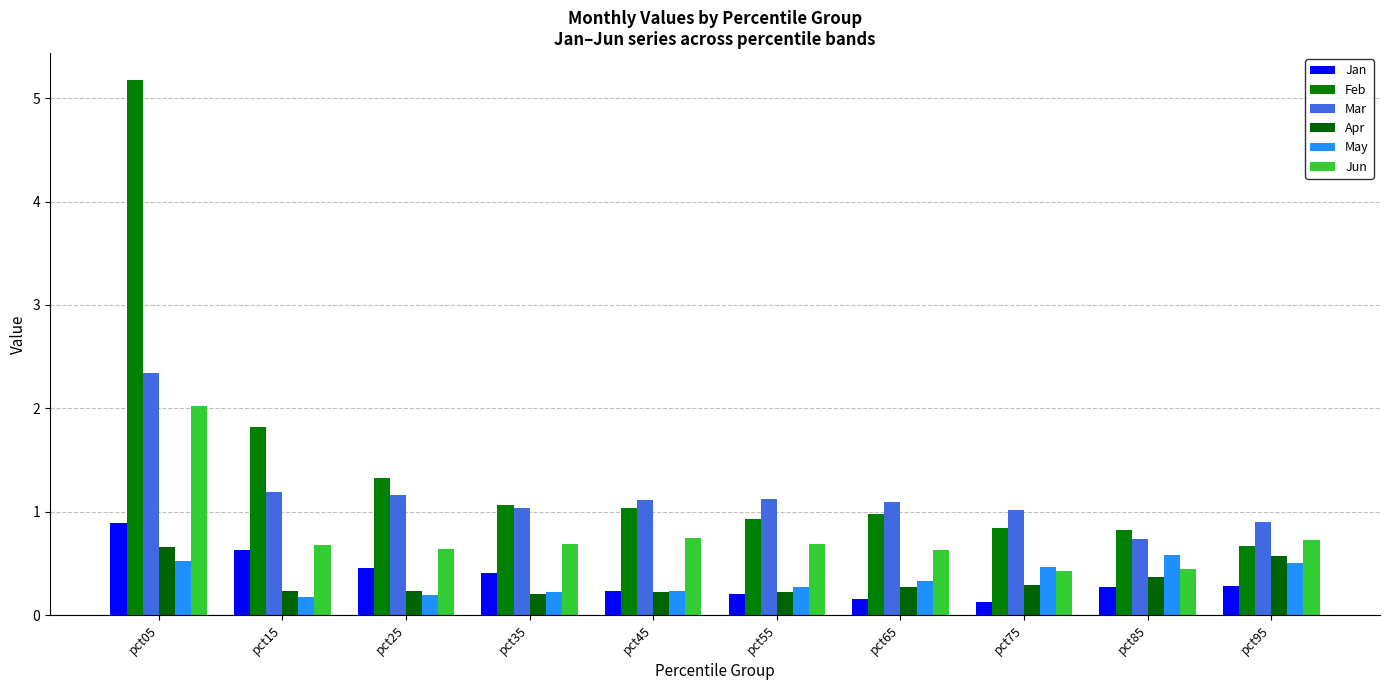

Reading left to right, extract all data points from this chart.

Jan: 0.9	0.6	0.5	0.4	0.2	0.2	0.2	0.1	0.3	0.3
Feb: 5.2	1.8	1.3	1.1	1.0	0.9	1.0	0.8	0.8	0.7
Mar: 2.3	1.2	1.2	1.0	1.1	1.1	1.1	1.0	0.7	0.9
Apr: 0.7	0.2	0.2	0.2	0.2	0.2	0.3	0.3	0.4	0.6
May: 0.5	0.2	0.2	0.2	0.2	0.3	0.3	0.5	0.6	0.5
Jun: 2.0	0.7	0.6	0.7	0.7	0.7	0.6	0.4	0.4	0.7